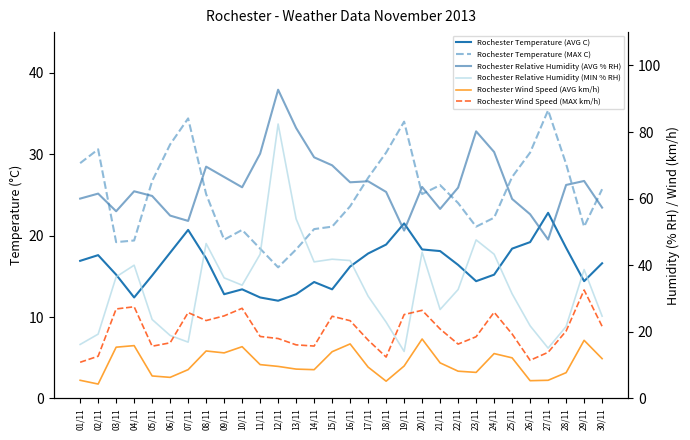

Read the Rochester Wind Speed (AVG km/h) value at 26/11.

5.3